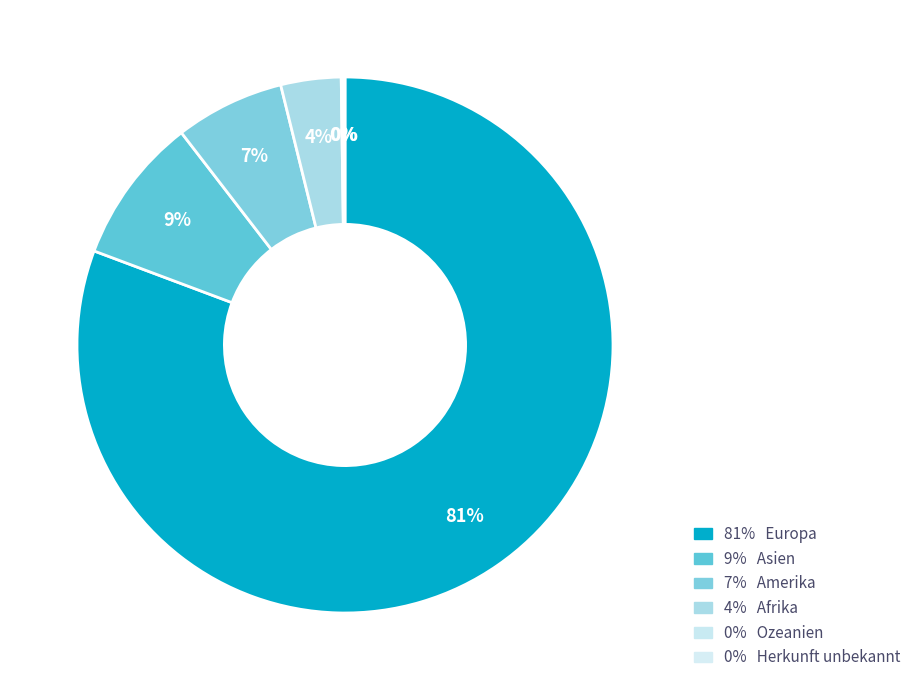

How many segments does this pie chart have?

6